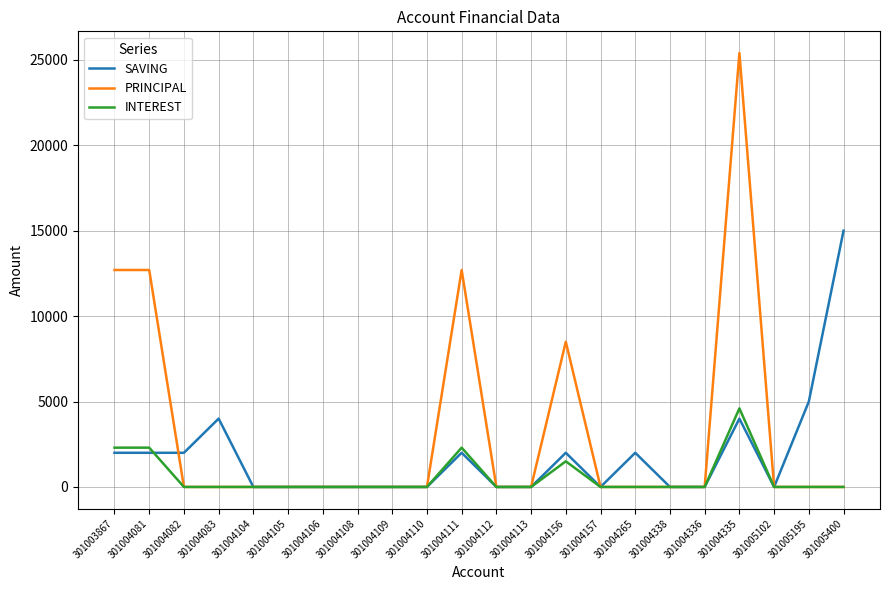

The value of PRINCIPAL at 301004336 is 0. True or false?

True